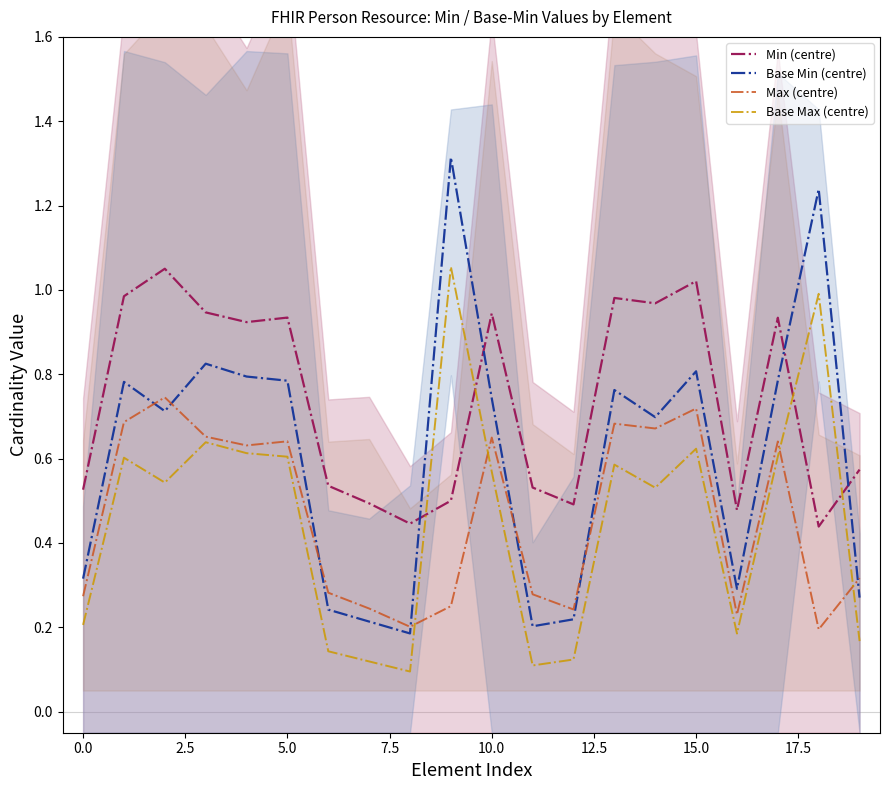

How many series are shown in this chart?

4